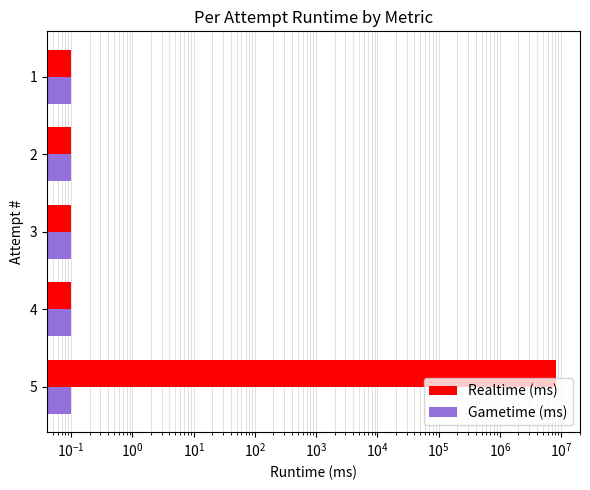

Reading left to right, what are all the values shown in this chart?

Realtime (ms): 8149389.0	0.1	0.1	0.1	0.1
Gametime (ms): 0.3	0.3	0.3	0.3	0.3